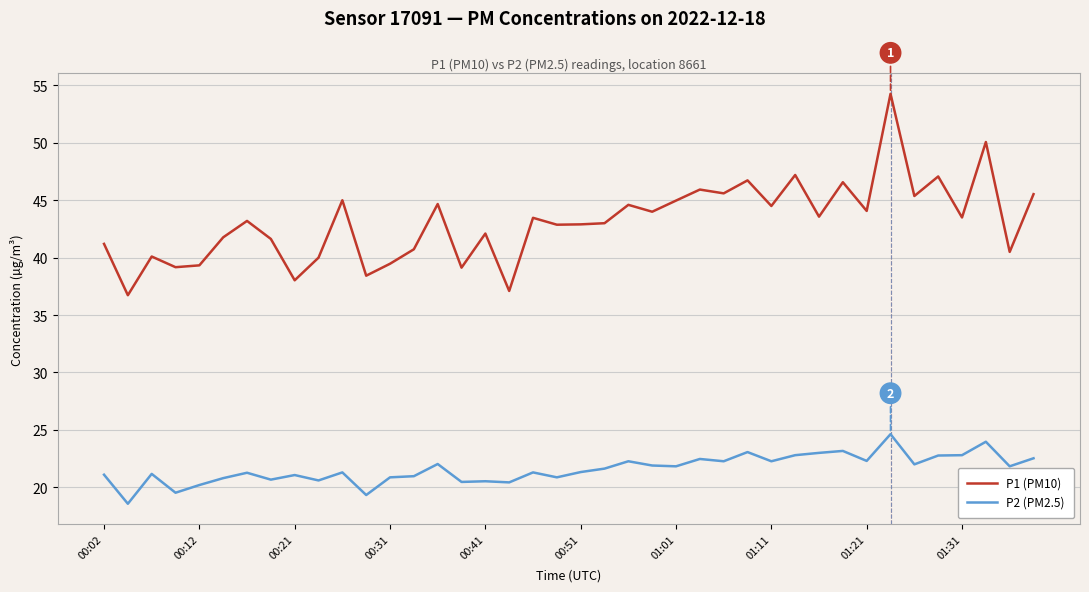

Count the number of data series in this chart.

2